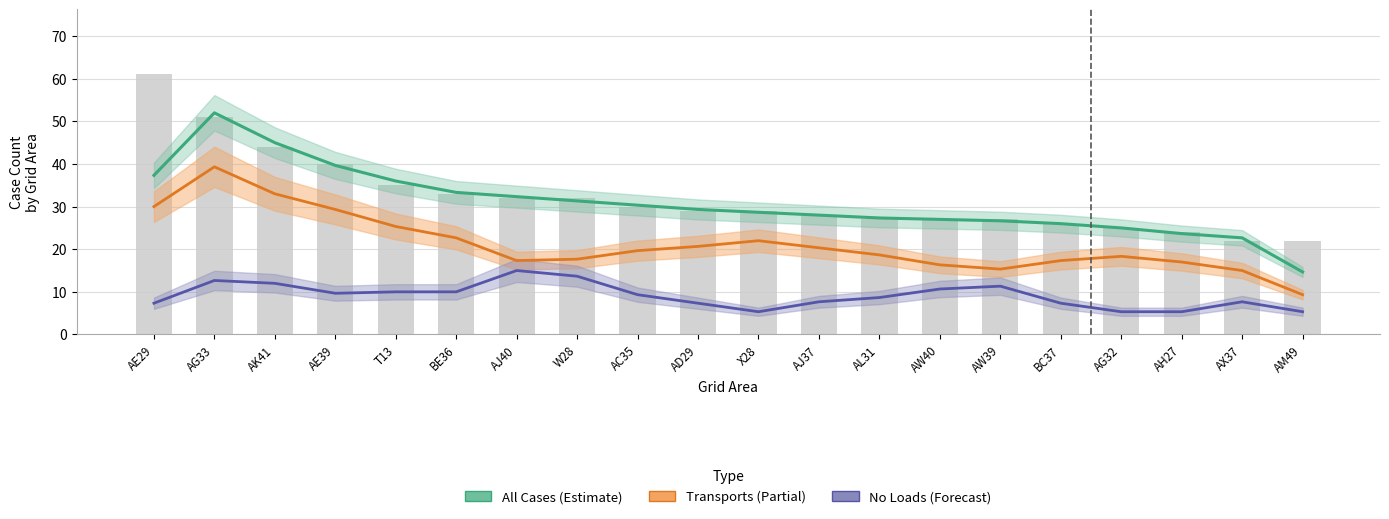

List the labels in order of Transports value, largest first.

AG33, AK41, AE29, AE39, T13, BE36, X28, AD29, AJ37, AC35, AL31, AG32, W28, AJ40, BC37, AH27, AW40, AW39, AX37, AM49